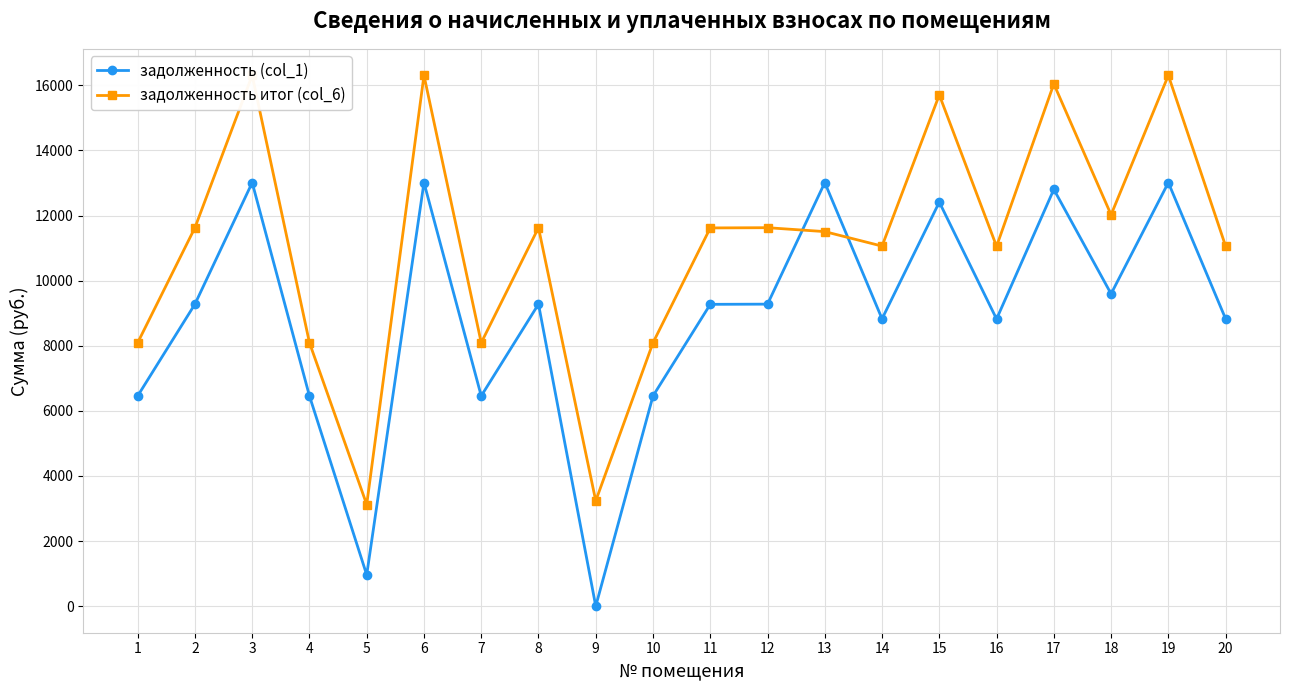

Between 6 and 18, which series saw the biggest shift?

задолженность итог (col_6)